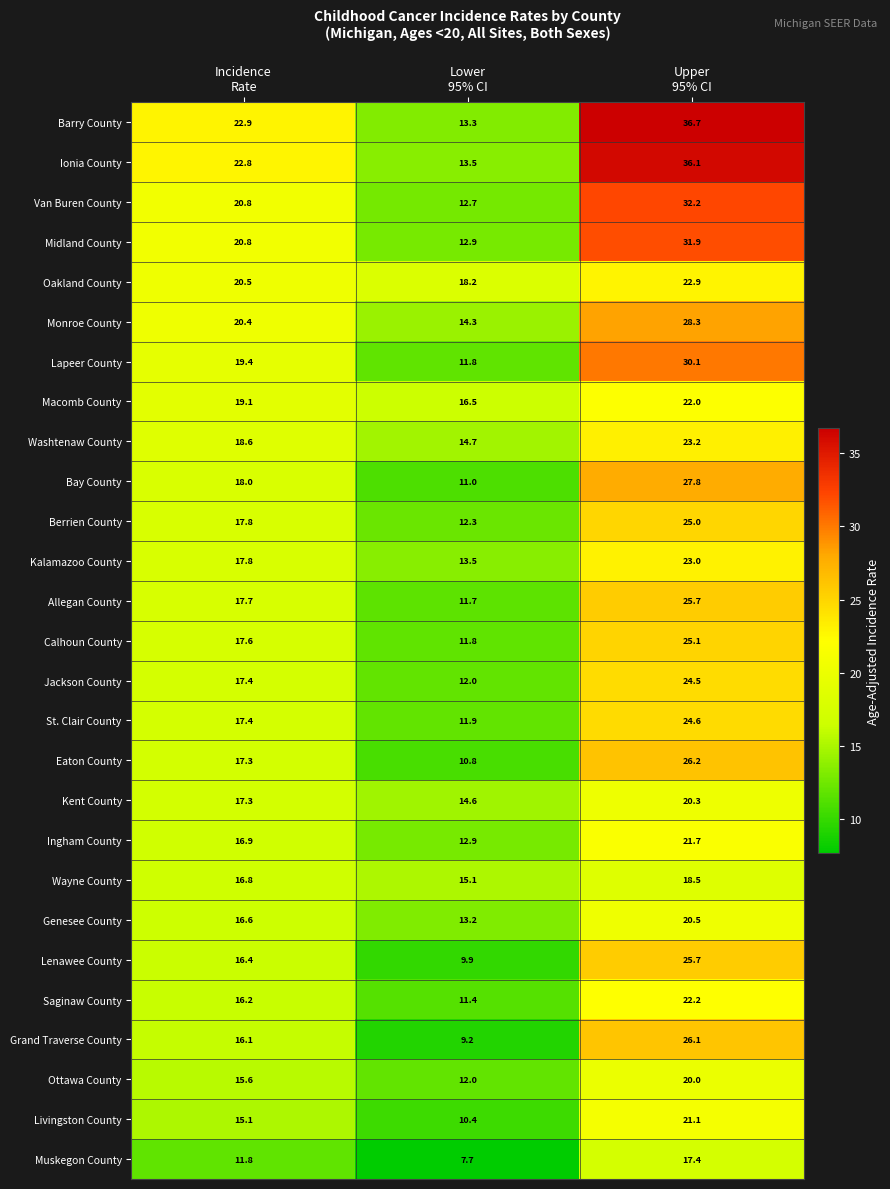

Which series has the widest spread of values?

Barry County